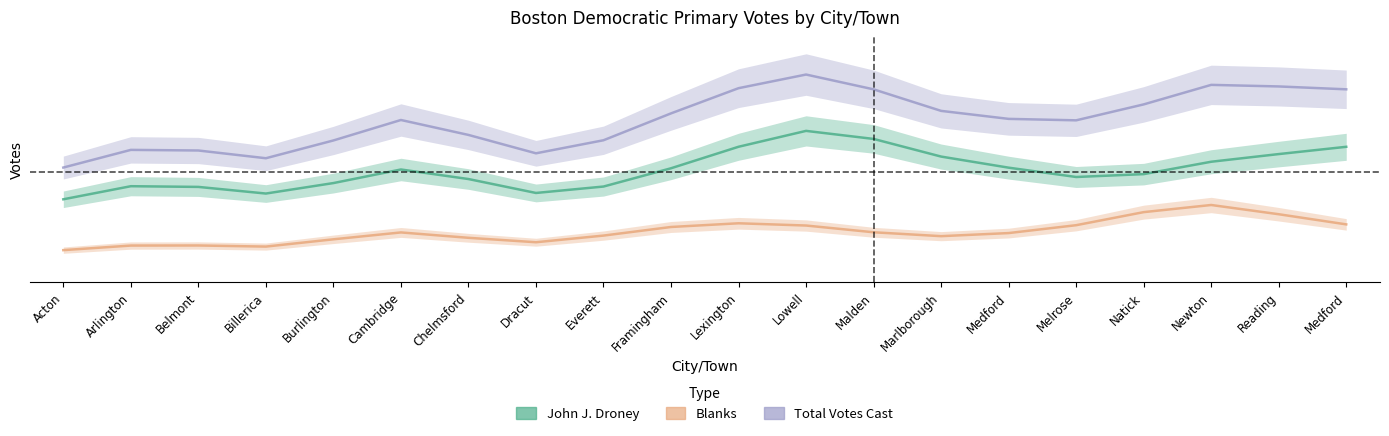

Where is the first local minimum for John J. Droney?

Billerica